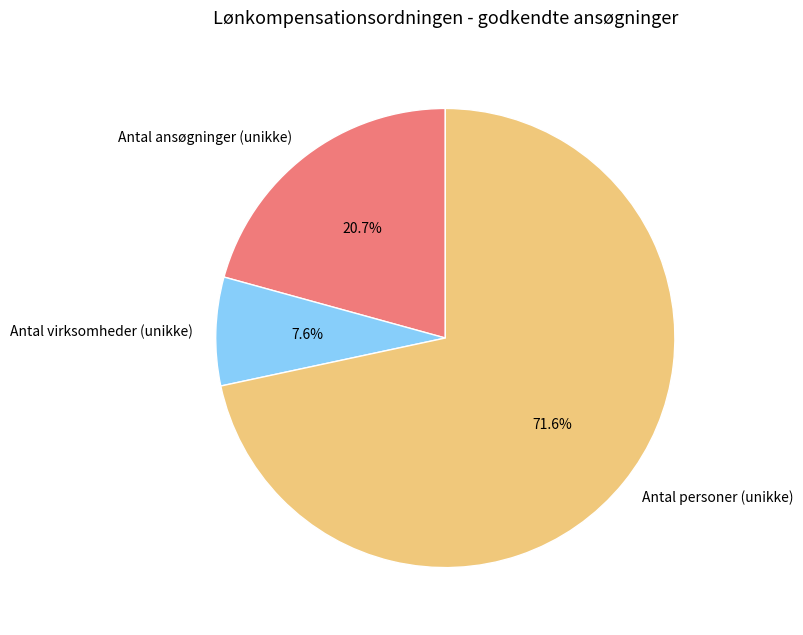

How many slices are in this pie chart?

3